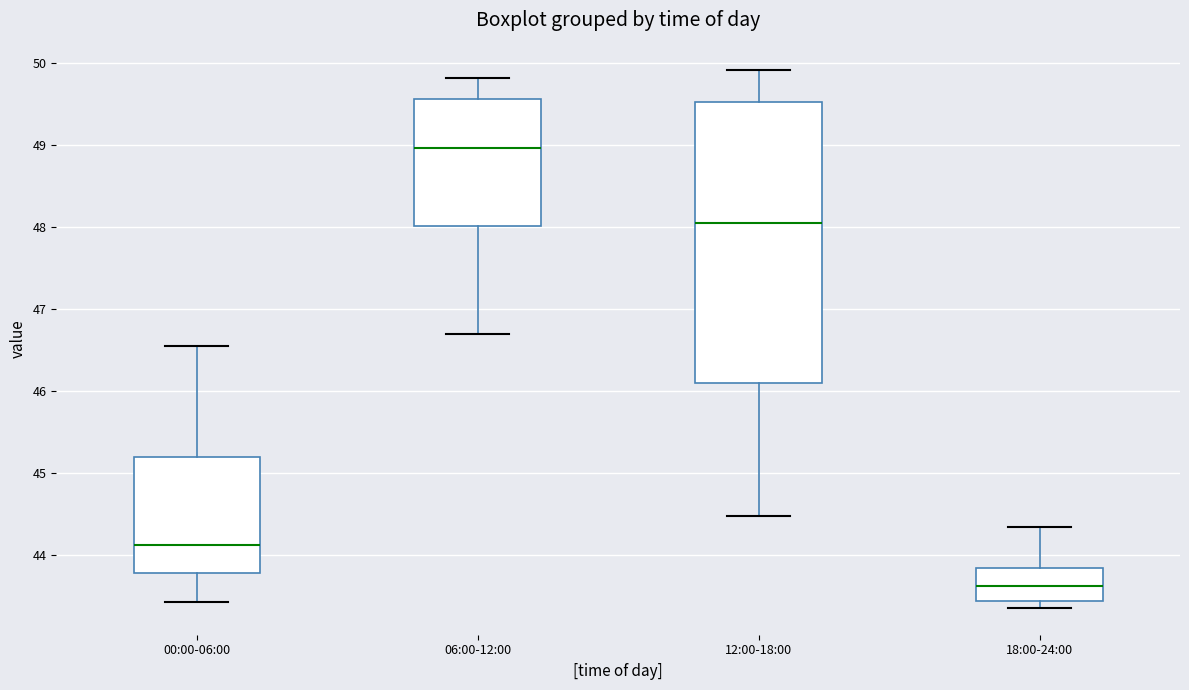

Reading left to right, read every box against the y-axis: the position of its median line, the range the box covers, and the ends of its whiskers. The values are not printed on the chart, so give them approximately, as read against the axis.

00:00-06:00: median 44.1, box 43.8 to 45.2, whiskers 43.4 to 46.6
06:00-12:00: median 49.0, box 48.0 to 49.6, whiskers 46.7 to 49.8
12:00-18:00: median 48.1, box 46.1 to 49.5, whiskers 44.5 to 49.9
18:00-24:00: median 43.6, box 43.4 to 43.8, whiskers 43.4 (just below the box's lower edge) to 44.4